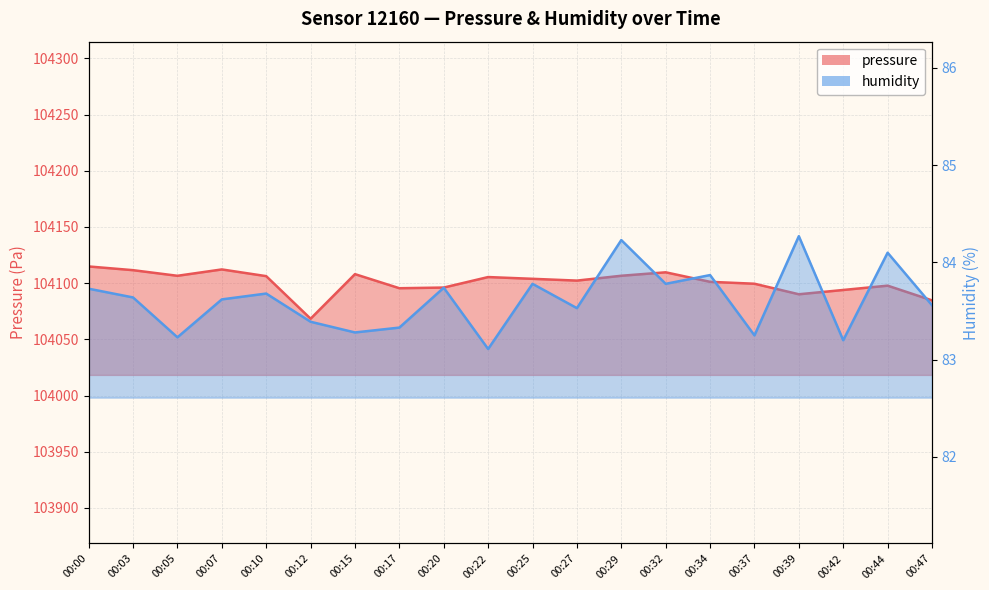

Which series changed the most between 00:03 and 00:17?

pressure